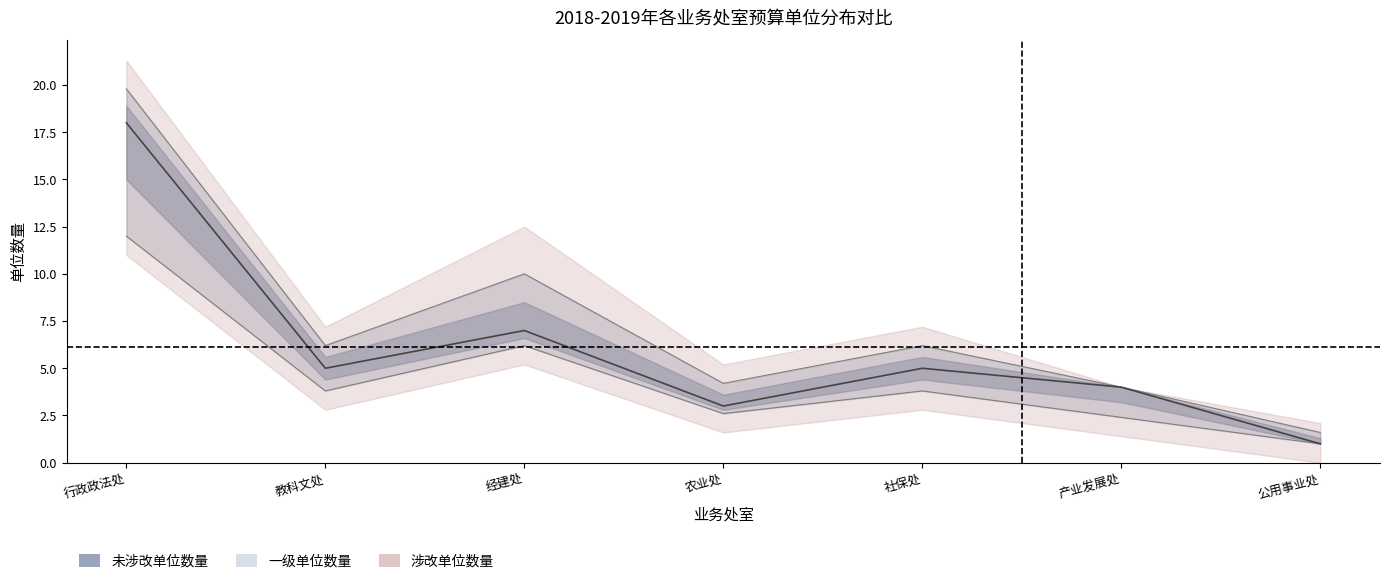

What is the sum of all 涉改单位数量 values?

15